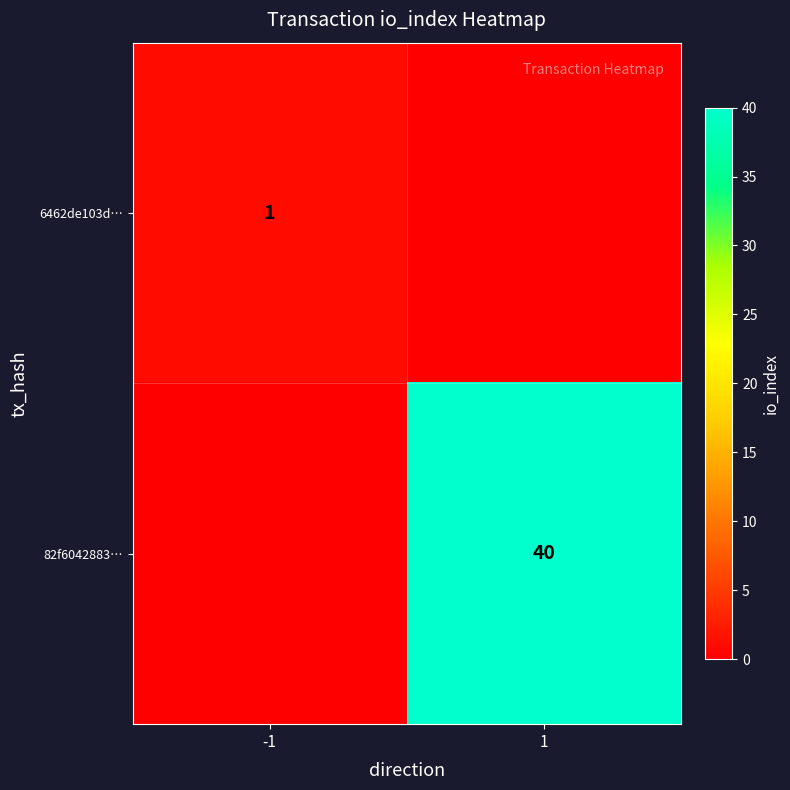

Is it true that 6462de103d… equals 2 at -1?

False